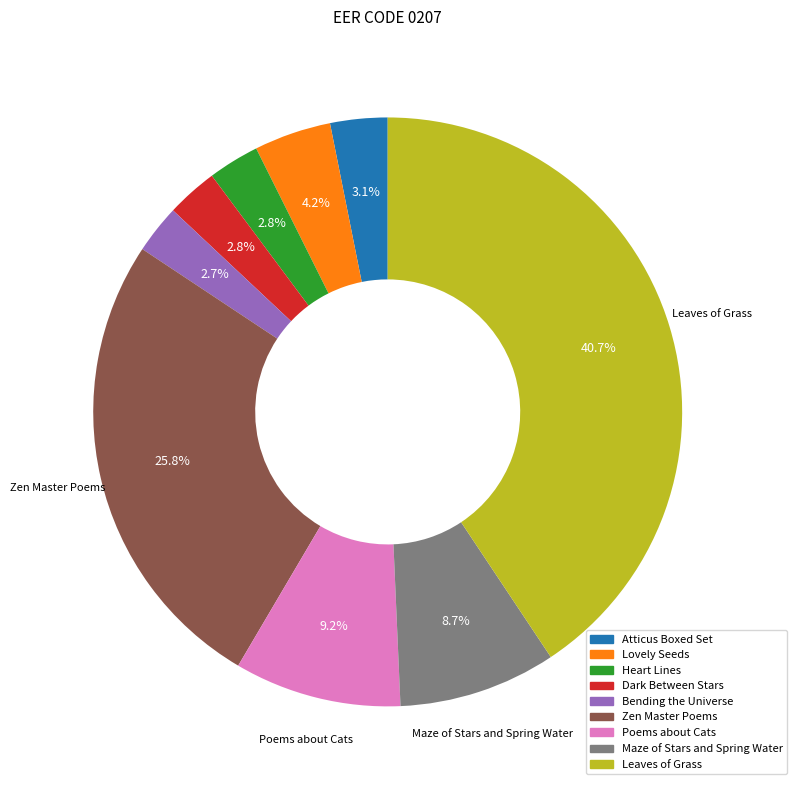

Approximately how many times larger is the value at Maze of Stars and Spring Water compared to Bending the Universe?

3.2